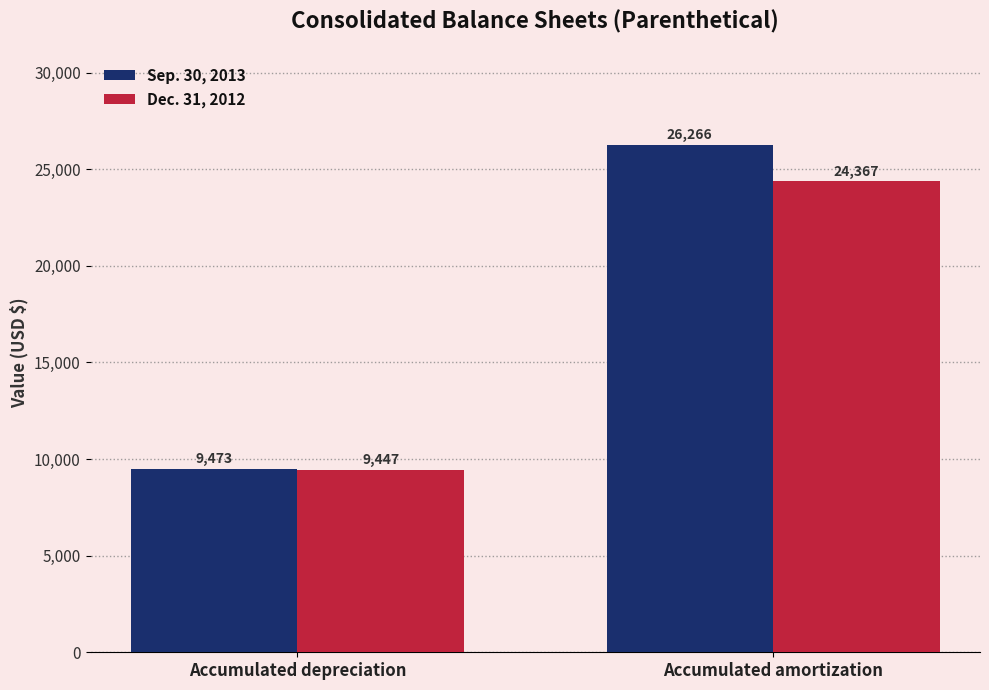

The value of Dec. 31, 2012 at Accumulated amortization is 24367. True or false?

True